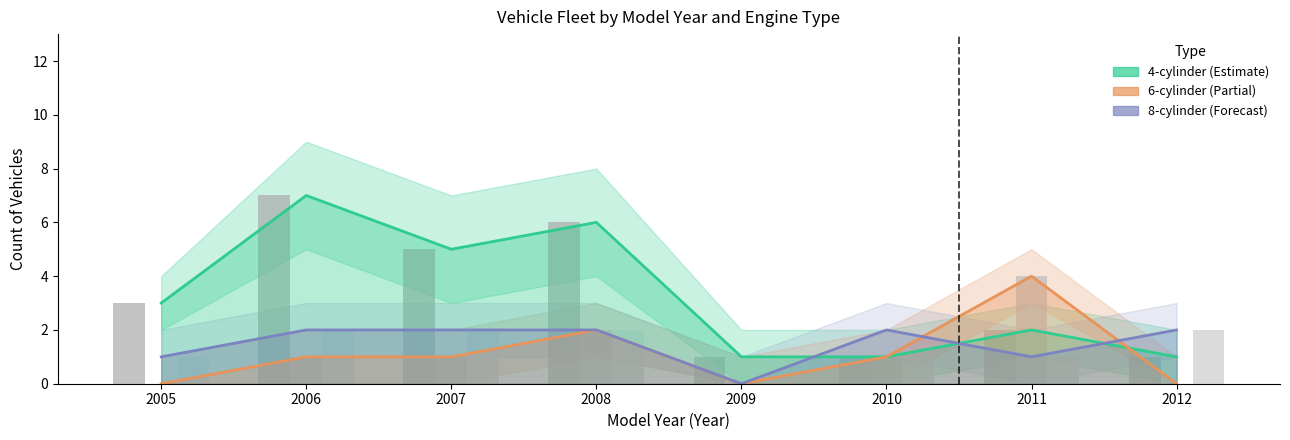

At which category does the chart reach its minimum across all series?

2005